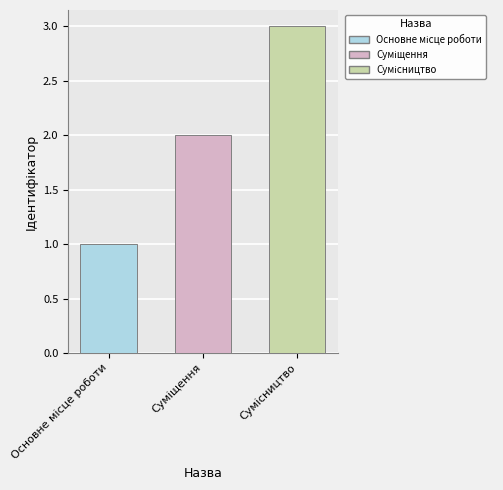

Count the number of categories in the chart.

1